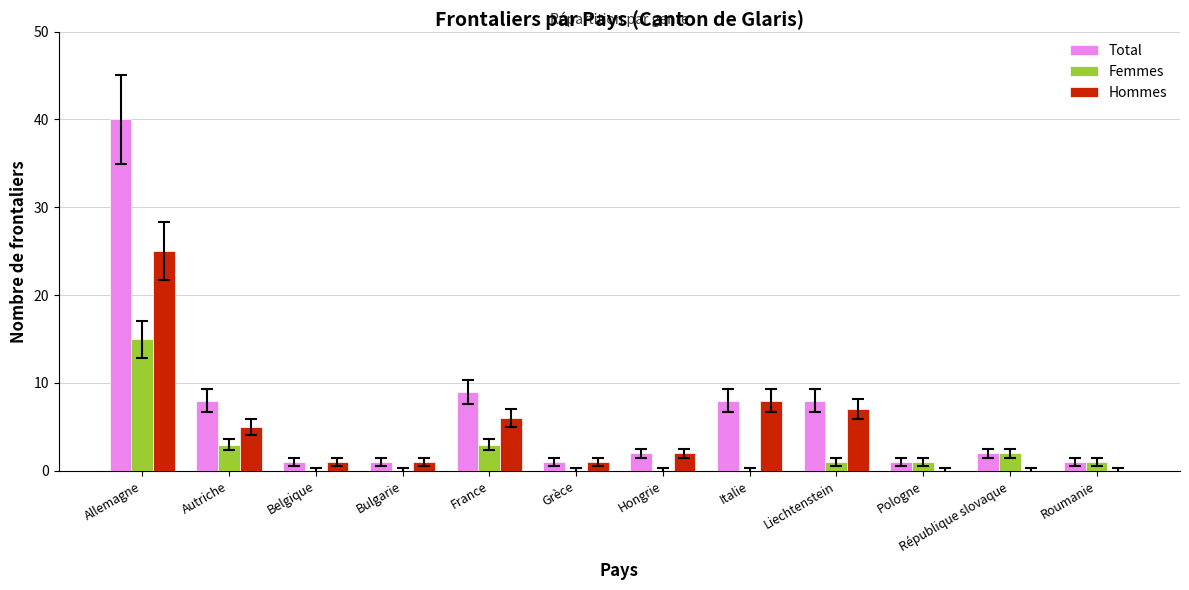

How many data points does each series have?

12